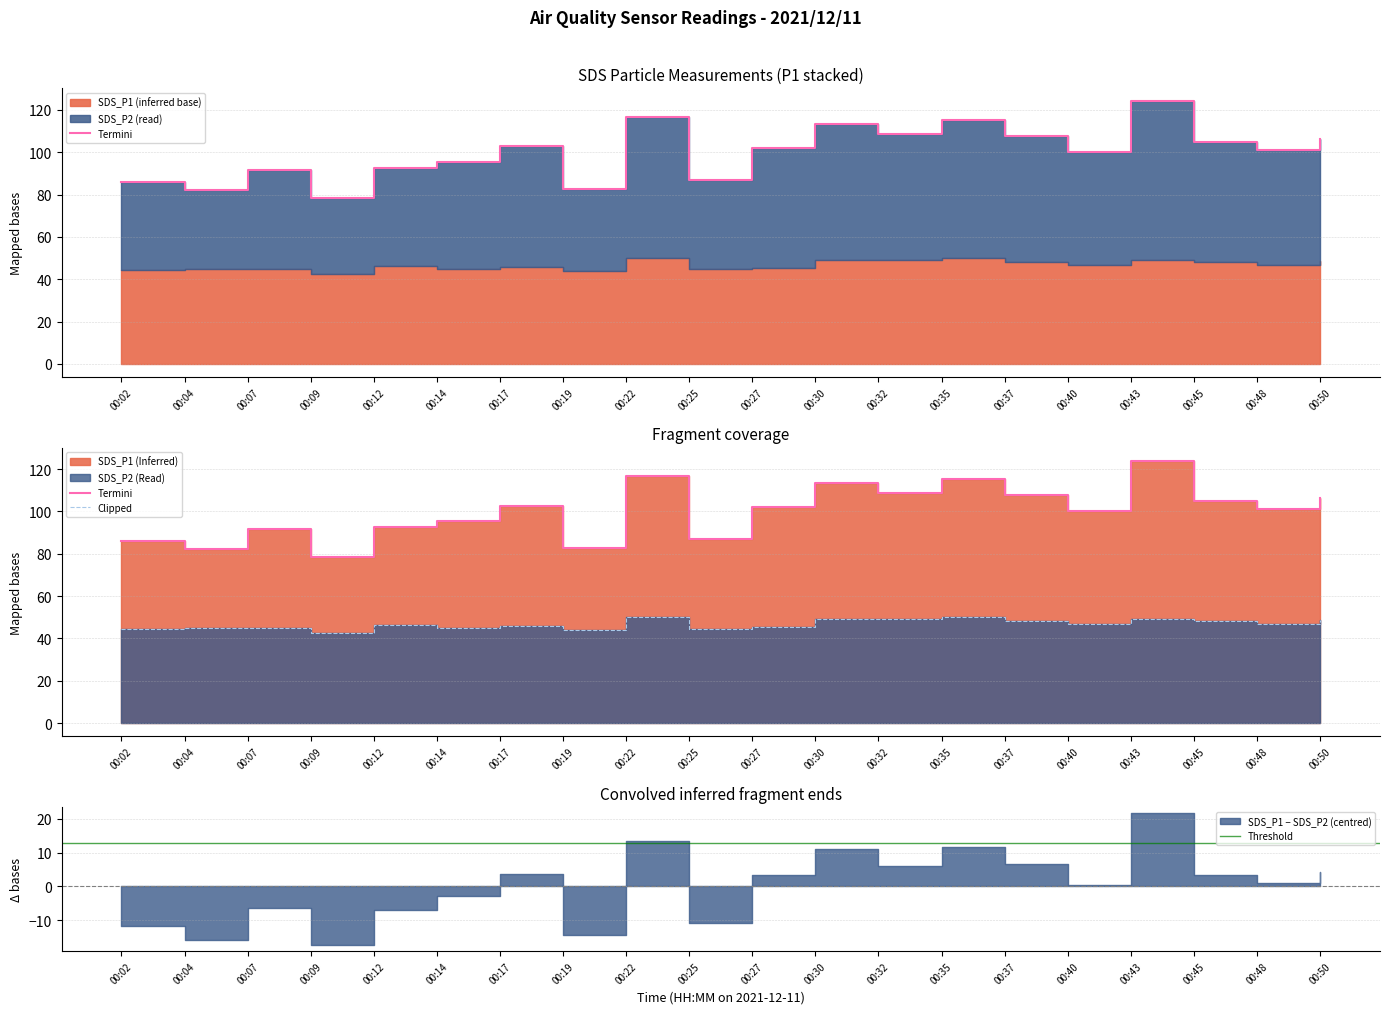

The SDS_P2 series shows 24.9 at 00:35. True or false?

False